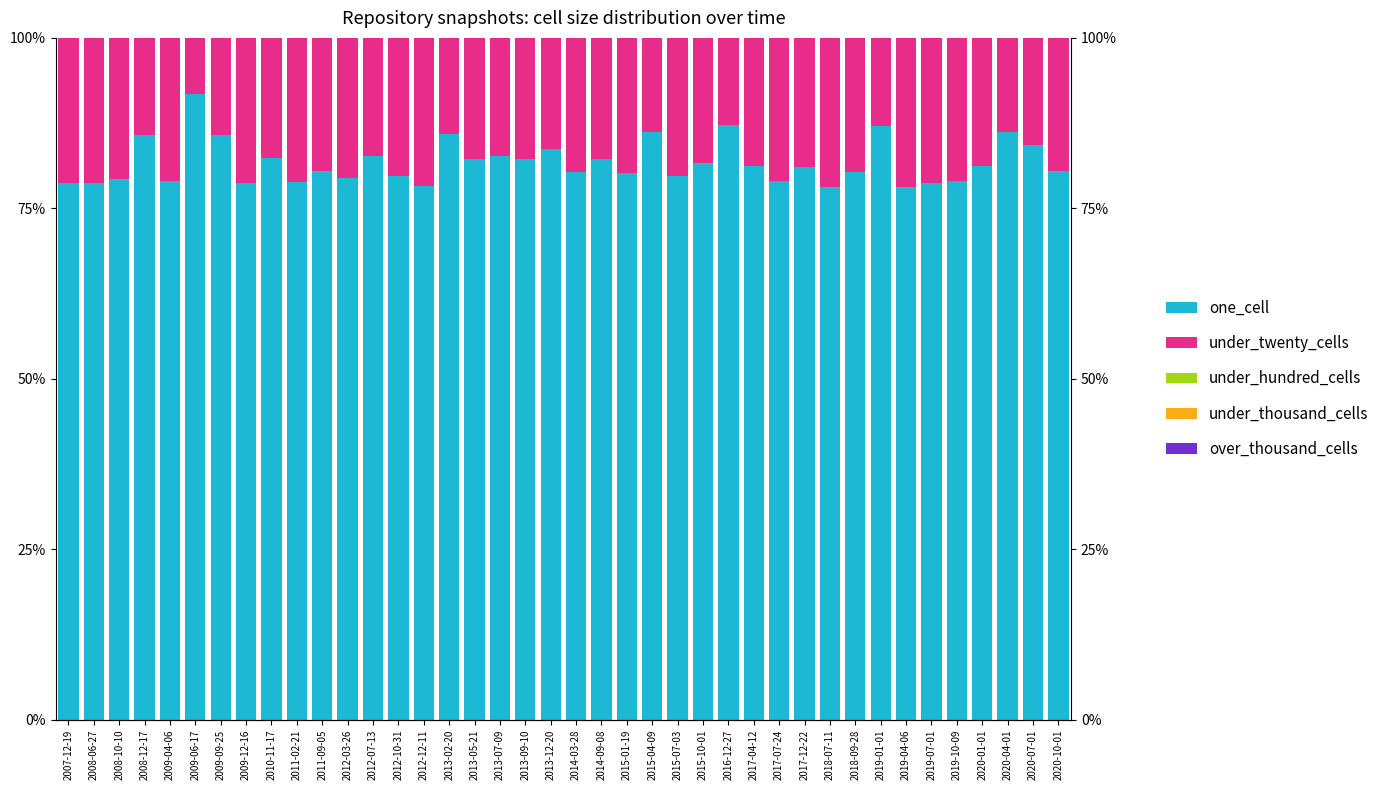

Reading left to right, what are all the values shown in this chart?

one_cell: 2007-12-19=78.7	2008-06-27=78.8	2008-10-10=79.3	2008-12-17=85.7	2009-04-06=79.1	2009-06-17=91.7	2009-09-25=85.8	2009-12-16=78.7	2010-11-17=82.3	2011-02-21=78.8	2011-09-05=80.5	2012-03-26=79.5	2012-07-13=82.7	2012-10-31=79.7	2012-12-11=78.3	2013-02-20=85.9	2013-05-21=82.2	2013-07-09=82.7	2013-09-10=82.2	2013-12-20=83.7	2014-03-28=80.3	2014-09-08=82.2	2015-01-19=80.3	2015-04-09=86.2	2015-07-03=79.8	2015-10-01=81.7	2016-12-27=87.3	2017-04-12=81.2	2017-07-24=79.0	2017-12-22=81.1	2018-07-11=78.1	2018-09-28=80.4	2019-01-01=87.1	2019-04-06=78.1	2019-07-01=78.6	2019-10-09=79.0	2020-01-01=81.1	2020-04-01=86.1	2020-07-01=84.2	2020-10-01=80.4
under_twenty_cells: 2007-12-19=21.3	2008-06-27=21.2	2008-10-10=20.7	2008-12-17=14.3	2009-04-06=20.9	2009-06-17=8.3	2009-09-25=14.2	2009-12-16=21.3	2010-11-17=17.7	2011-02-21=21.2	2011-09-05=19.5	2012-03-26=20.5	2012-07-13=17.3	2012-10-31=20.3	2012-12-11=21.7	2013-02-20=14.1	2013-05-21=17.8	2013-07-09=17.3	2013-09-10=17.8	2013-12-20=16.3	2014-03-28=19.7	2014-09-08=17.8	2015-01-19=19.7	2015-04-09=13.8	2015-07-03=20.2	2015-10-01=18.3	2016-12-27=12.7	2017-04-12=18.8	2017-07-24=21.0	2017-12-22=18.9	2018-07-11=21.9	2018-09-28=19.6	2019-01-01=12.9	2019-04-06=21.9	2019-07-01=21.4	2019-10-09=21.0	2020-01-01=18.9	2020-04-01=13.9	2020-07-01=15.8	2020-10-01=19.6
under_hundred_cells: 2007-12-19=0.0	2008-06-27=0.0	2008-10-10=0.0	2008-12-17=0.0	2009-04-06=0.0	2009-06-17=0.0	2009-09-25=0.0	2009-12-16=0.0	2010-11-17=0.0	2011-02-21=0.0	2011-09-05=0.0	2012-03-26=0.0	2012-07-13=0.0	2012-10-31=0.0	2012-12-11=0.0	2013-02-20=0.0	2013-05-21=0.0	2013-07-09=0.0	2013-09-10=0.0	2013-12-20=0.0	2014-03-28=0.0	2014-09-08=0.0	2015-01-19=0.0	2015-04-09=0.0	2015-07-03=0.0	2015-10-01=0.0	2016-12-27=0.0	2017-04-12=0.0	2017-07-24=0.0	2017-12-22=0.0	2018-07-11=0.0	2018-09-28=0.0	2019-01-01=0.0	2019-04-06=0.0	2019-07-01=0.0	2019-10-09=0.0	2020-01-01=0.0	2020-04-01=0.0	2020-07-01=0.0	2020-10-01=0.0
under_thousand_cells: 2007-12-19=0.0	2008-06-27=0.0	2008-10-10=0.0	2008-12-17=0.0	2009-04-06=0.0	2009-06-17=0.0	2009-09-25=0.0	2009-12-16=0.0	2010-11-17=0.0	2011-02-21=0.0	2011-09-05=0.0	2012-03-26=0.0	2012-07-13=0.0	2012-10-31=0.0	2012-12-11=0.0	2013-02-20=0.0	2013-05-21=0.0	2013-07-09=0.0	2013-09-10=0.0	2013-12-20=0.0	2014-03-28=0.0	2014-09-08=0.0	2015-01-19=0.0	2015-04-09=0.0	2015-07-03=0.0	2015-10-01=0.0	2016-12-27=0.0	2017-04-12=0.0	2017-07-24=0.0	2017-12-22=0.0	2018-07-11=0.0	2018-09-28=0.0	2019-01-01=0.0	2019-04-06=0.0	2019-07-01=0.0	2019-10-09=0.0	2020-01-01=0.0	2020-04-01=0.0	2020-07-01=0.0	2020-10-01=0.0
over_thousand_cells: 2007-12-19=0.0	2008-06-27=0.0	2008-10-10=0.0	2008-12-17=0.0	2009-04-06=0.0	2009-06-17=0.0	2009-09-25=0.0	2009-12-16=0.0	2010-11-17=0.0	2011-02-21=0.0	2011-09-05=0.0	2012-03-26=0.0	2012-07-13=0.0	2012-10-31=0.0	2012-12-11=0.0	2013-02-20=0.0	2013-05-21=0.0	2013-07-09=0.0	2013-09-10=0.0	2013-12-20=0.0	2014-03-28=0.0	2014-09-08=0.0	2015-01-19=0.0	2015-04-09=0.0	2015-07-03=0.0	2015-10-01=0.0	2016-12-27=0.0	2017-04-12=0.0	2017-07-24=0.0	2017-12-22=0.0	2018-07-11=0.0	2018-09-28=0.0	2019-01-01=0.0	2019-04-06=0.0	2019-07-01=0.0	2019-10-09=0.0	2020-01-01=0.0	2020-04-01=0.0	2020-07-01=0.0	2020-10-01=0.0